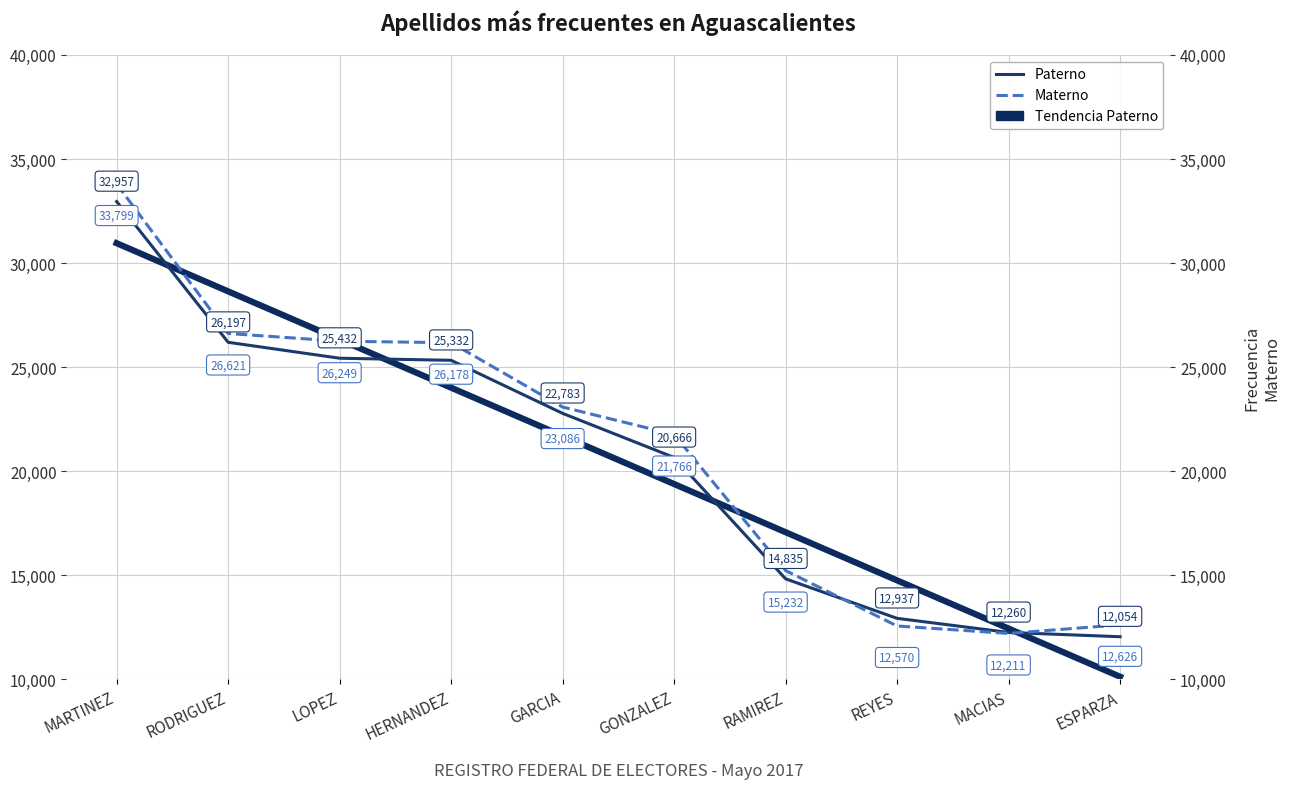

What position from the left is MACIAS?

9